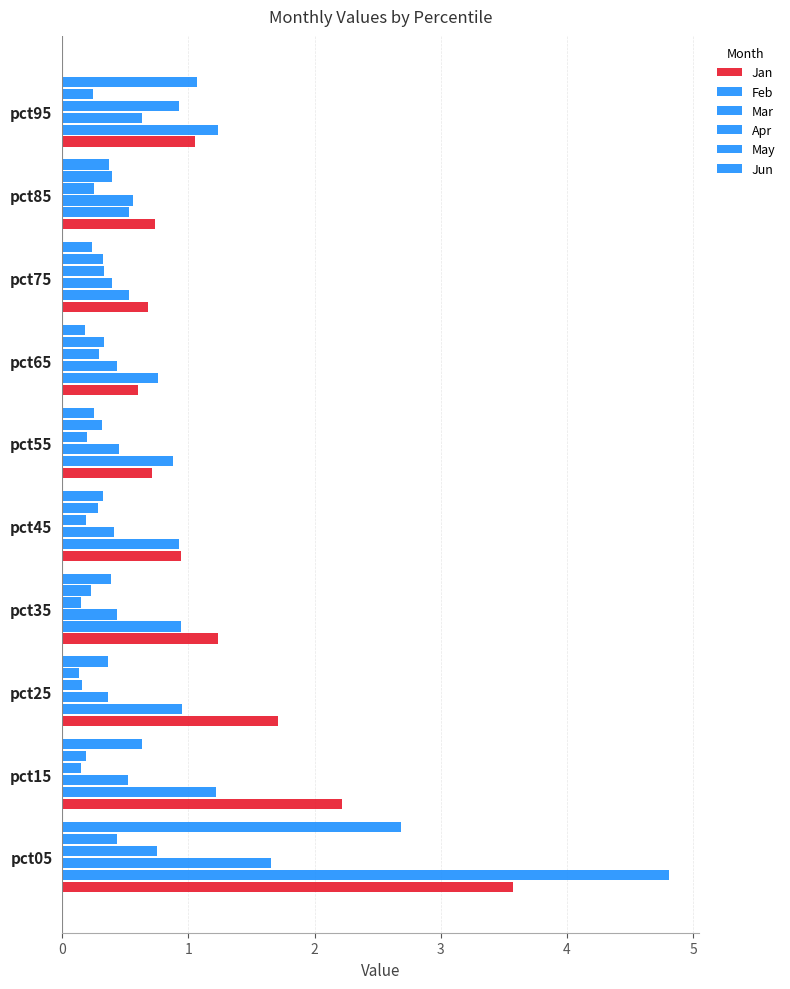

How many data points in Jan are above 1?

5